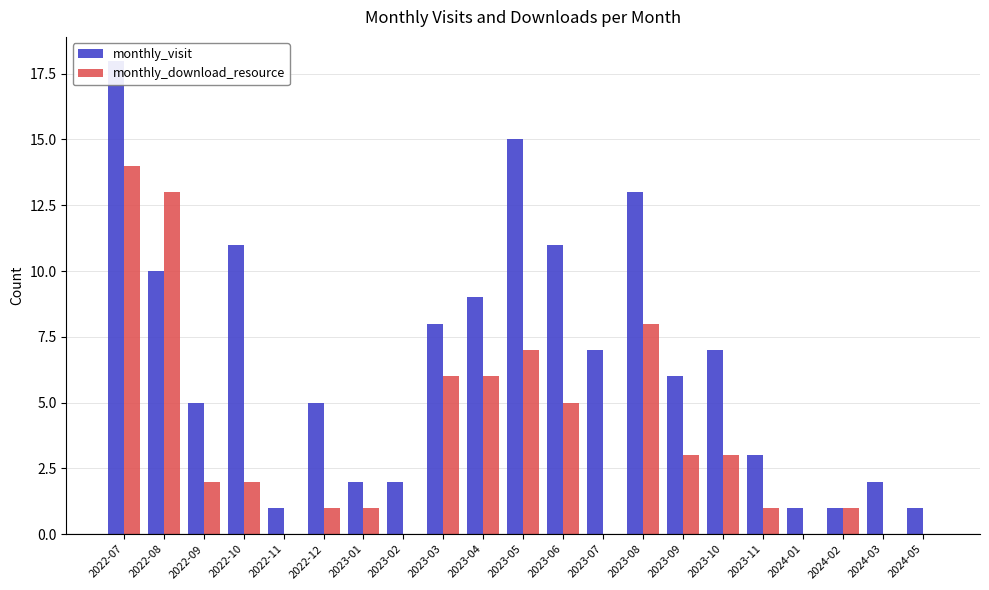

List the labels in order of monthly_visit value, largest first.

2022-07, 2023-05, 2023-08, 2022-10, 2023-06, 2022-08, 2023-04, 2023-03, 2023-07, 2023-10, 2023-09, 2022-09, 2022-12, 2023-11, 2023-01, 2023-02, 2024-03, 2022-11, 2024-01, 2024-02, 2024-05